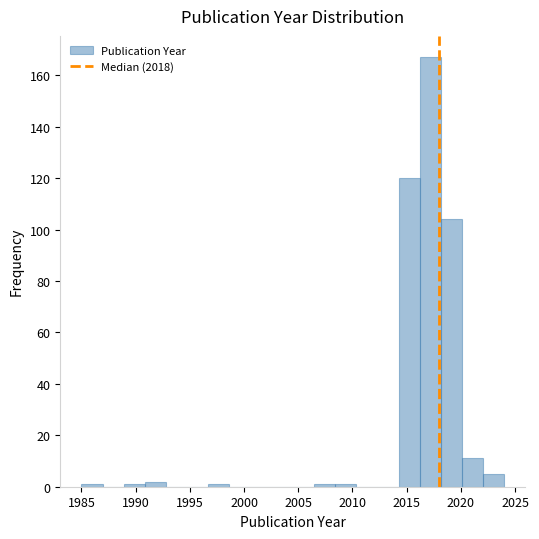

Around what value on the x-axis is the tallest bar? Give the approximate position of its centre, as read against the axis.

2017.0